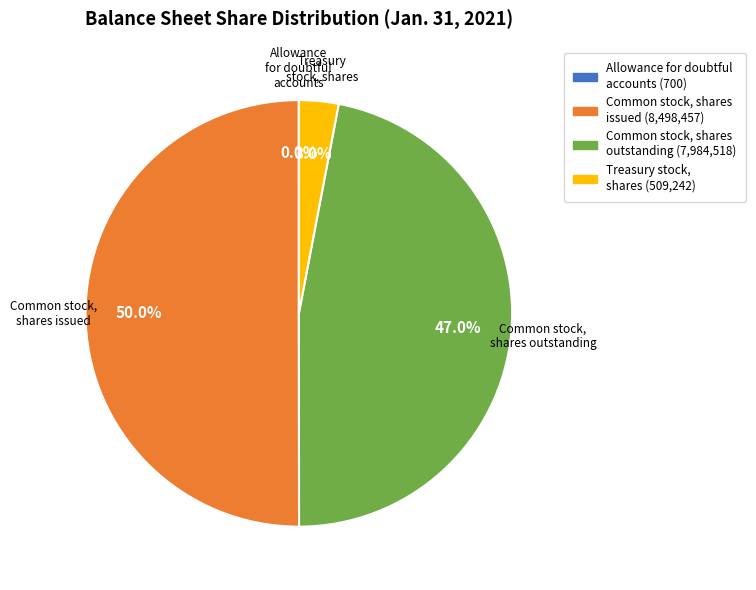

Between Treasury stock, shares and Common stock, shares outstanding, which is larger?

Common stock, shares outstanding